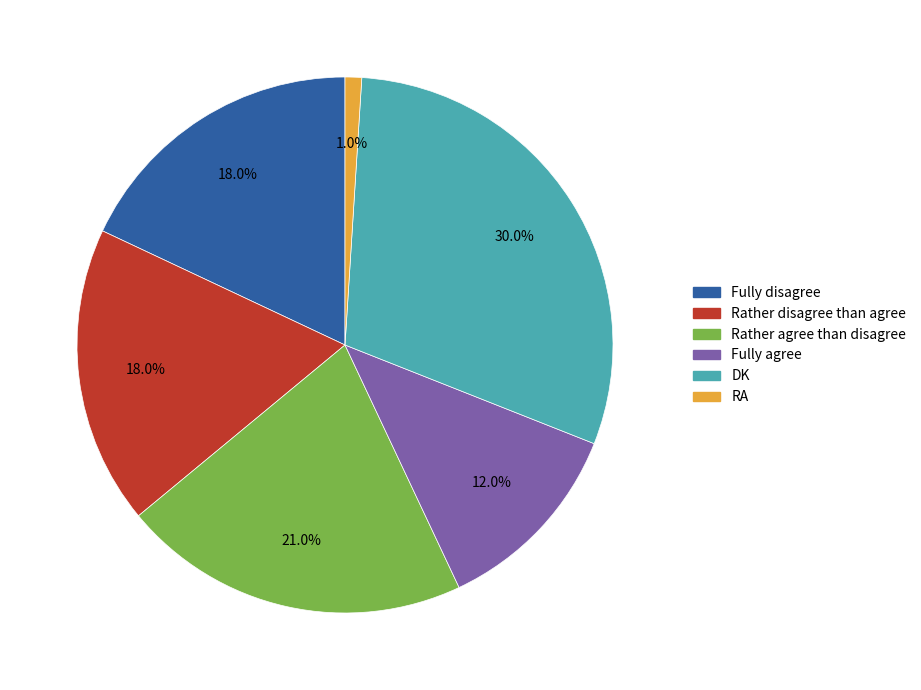

Between DK and Rather disagree than agree, which is larger?

DK